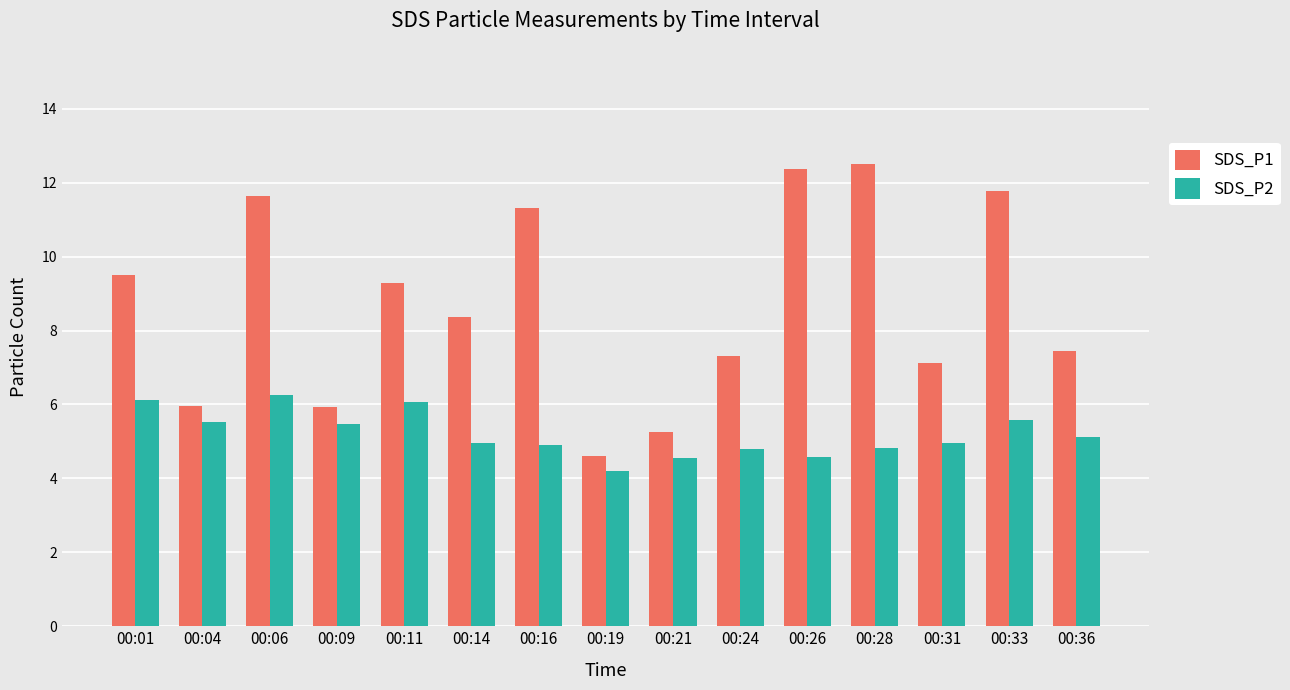

What is the difference between the maximum and second lowest values in the SDS_P2 series?

1.7